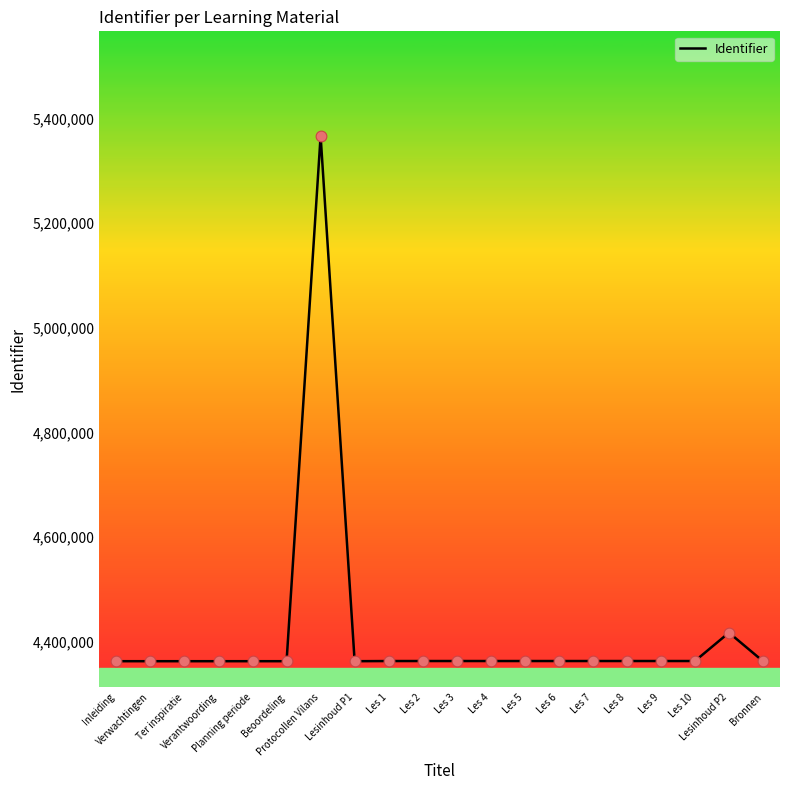

Approximately how many times larger is the value at Les 2 compared to Les 1?

1.0